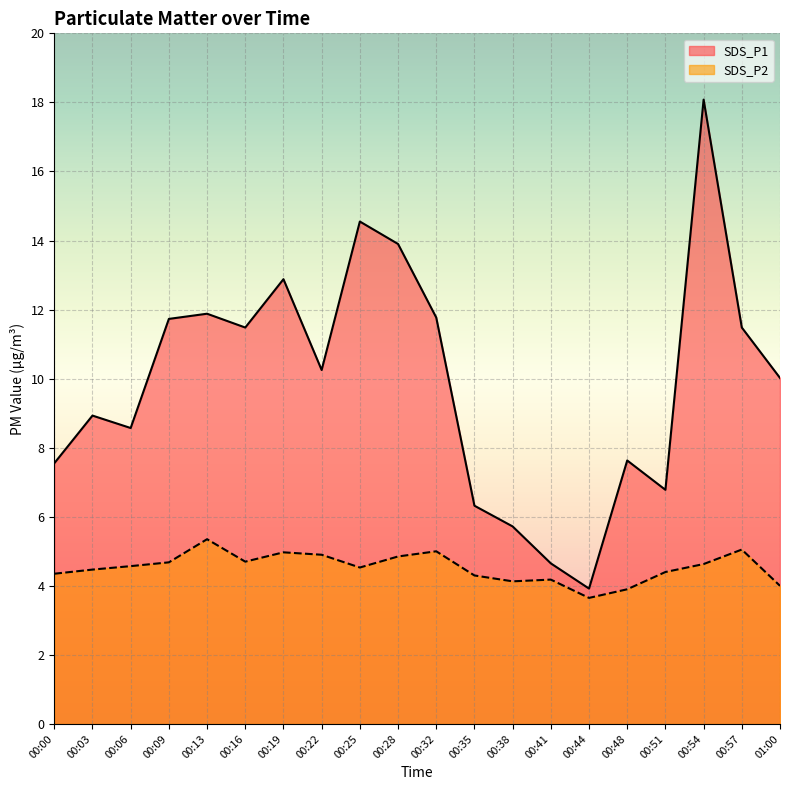

What is the difference between the SDS_P1 values at 00:41 and 00:54?

13.4